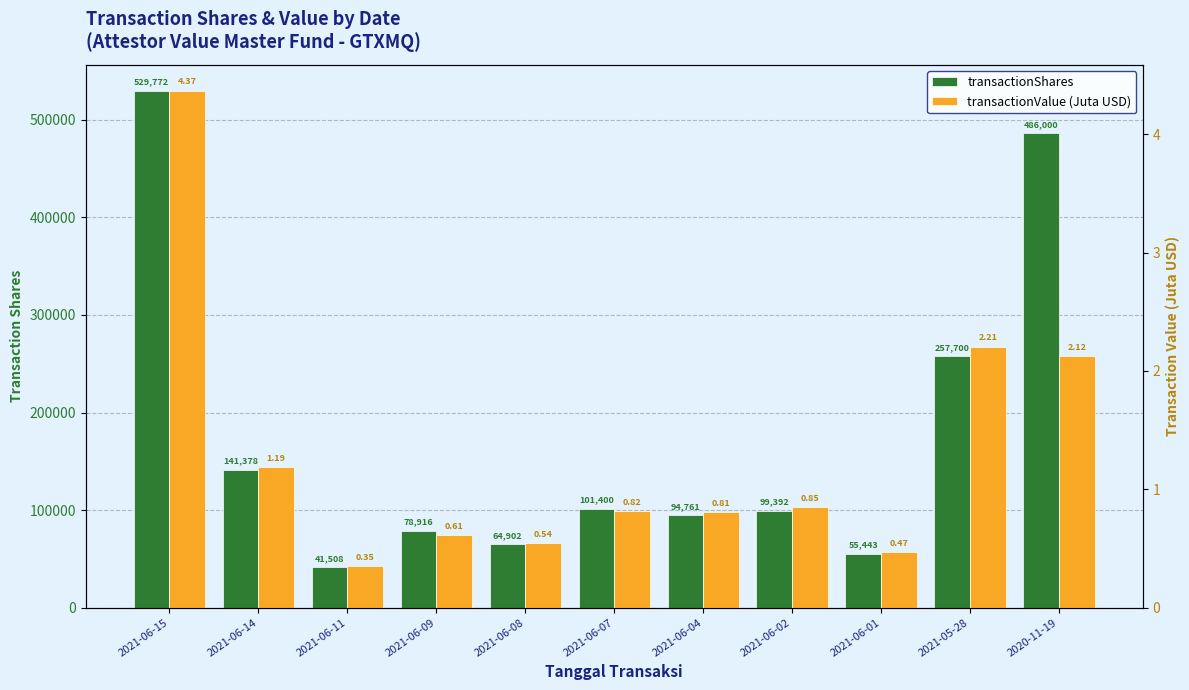

What is the difference between the transactionValue (Juta USD) values at 2021-06-01 and 2021-06-11?

0.1